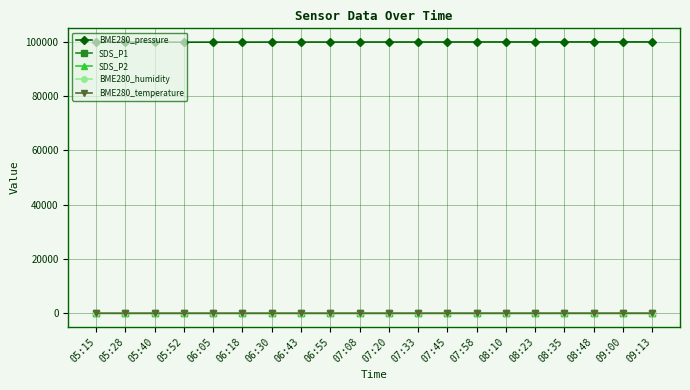

What is the value of the BME280_pressure point at the 4th from the left?

99908.7